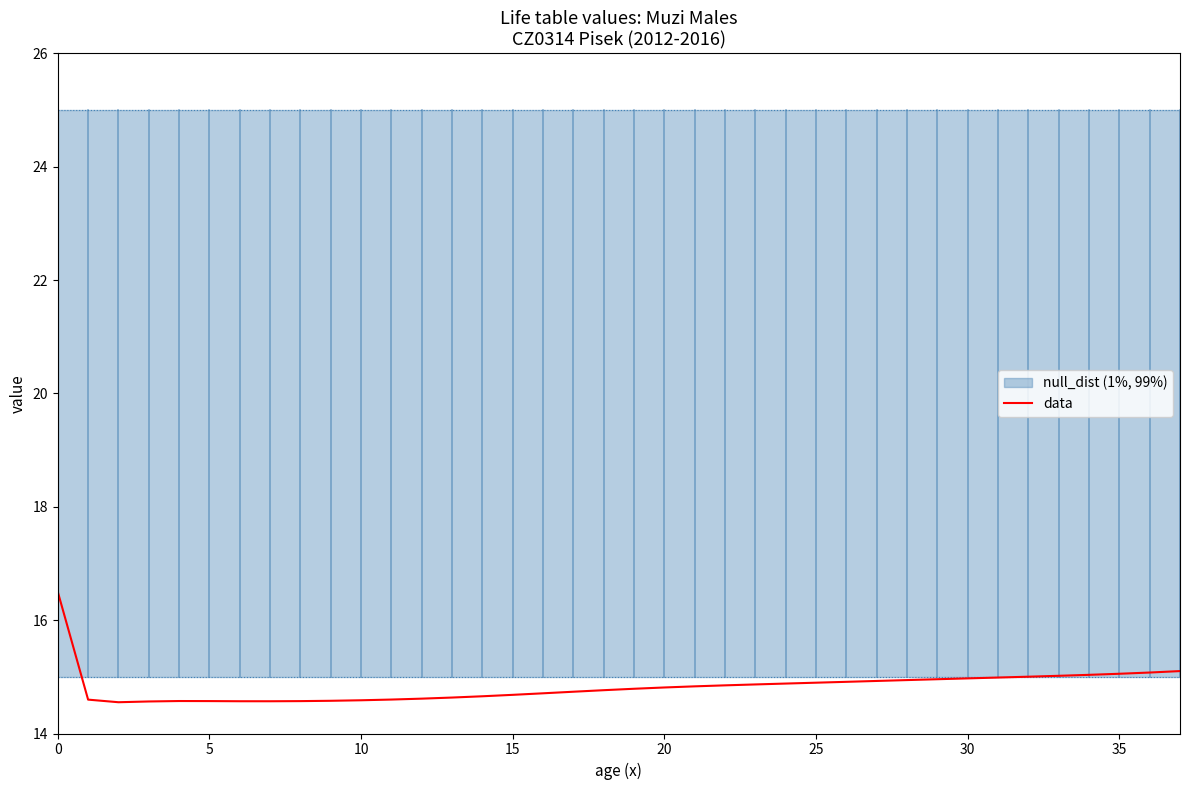

At which label is the value closest to 15?

32